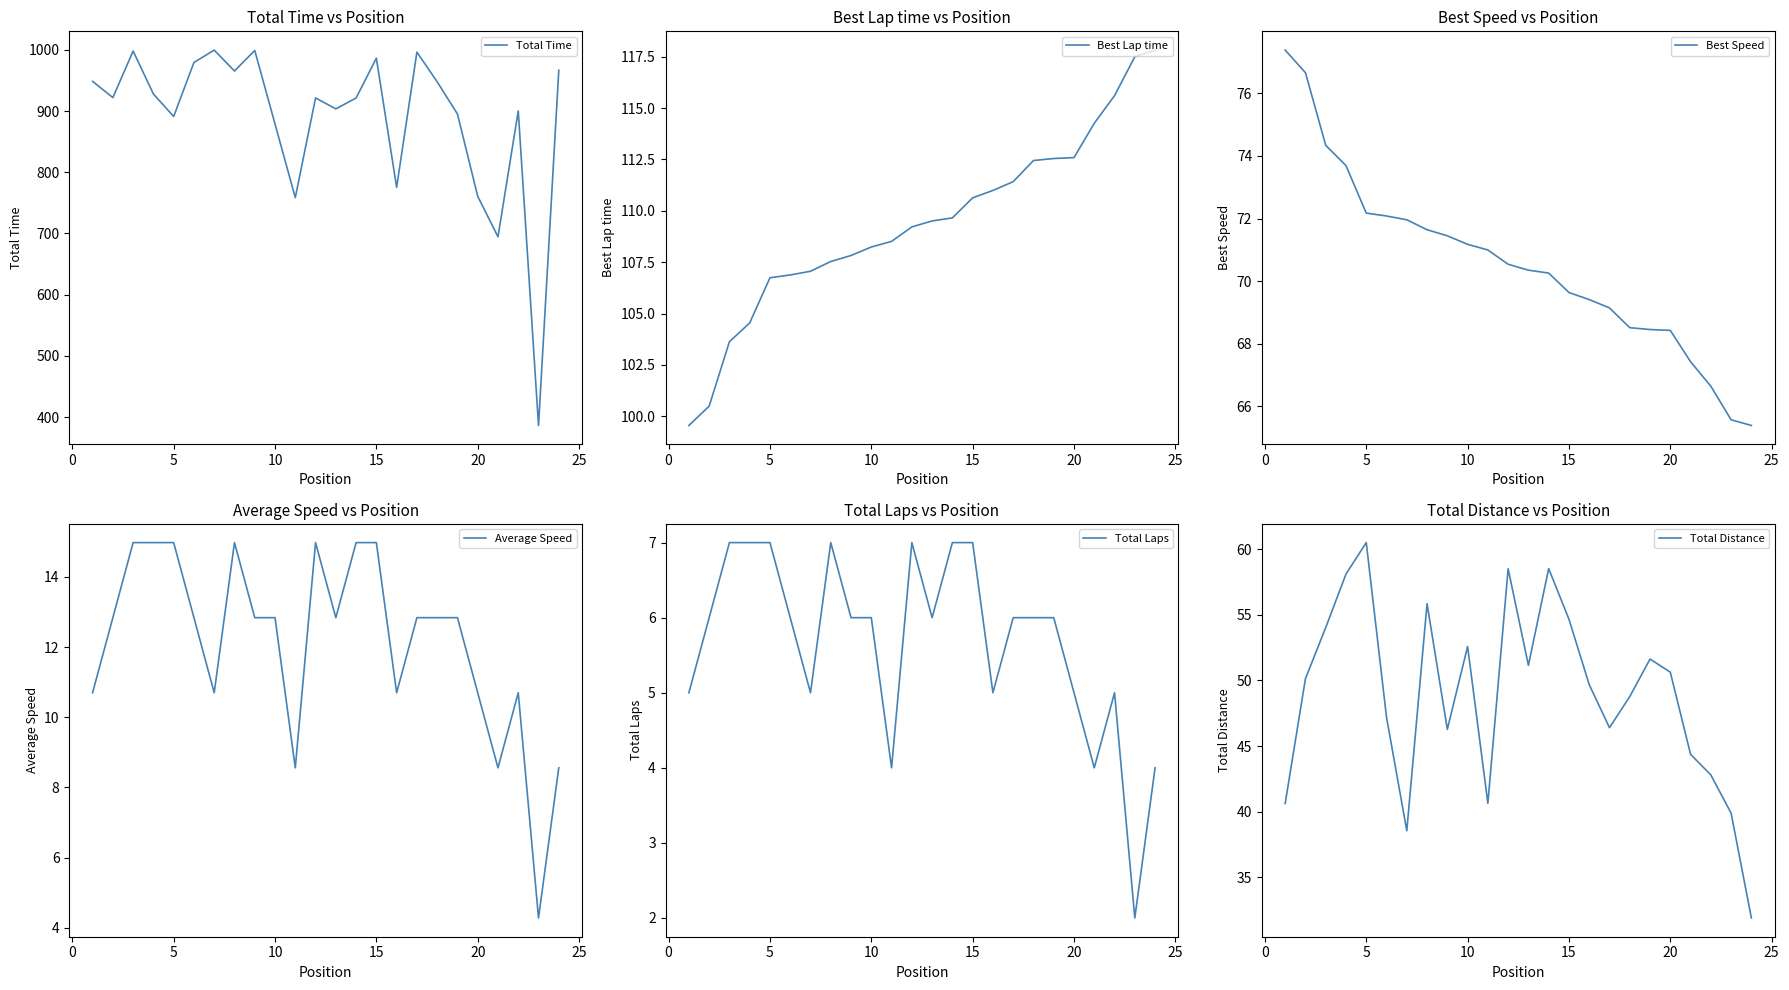

What is the highest value of the Total Laps series?

7